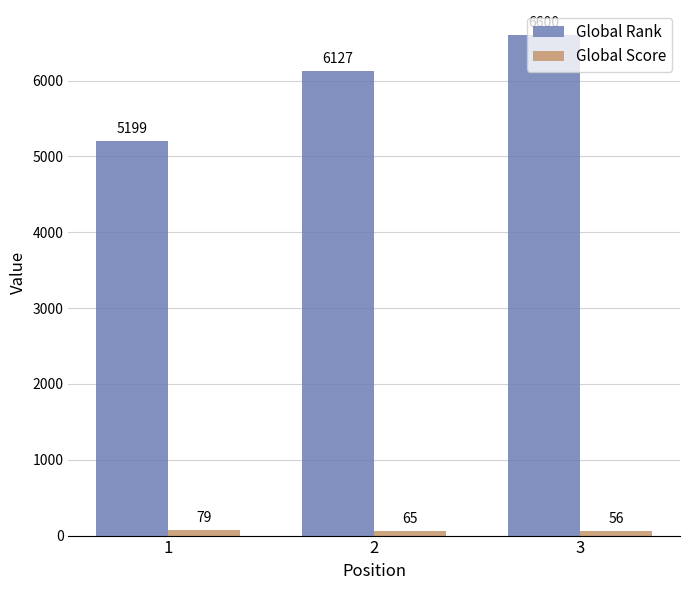

What is the total value across all series at 1?

5278